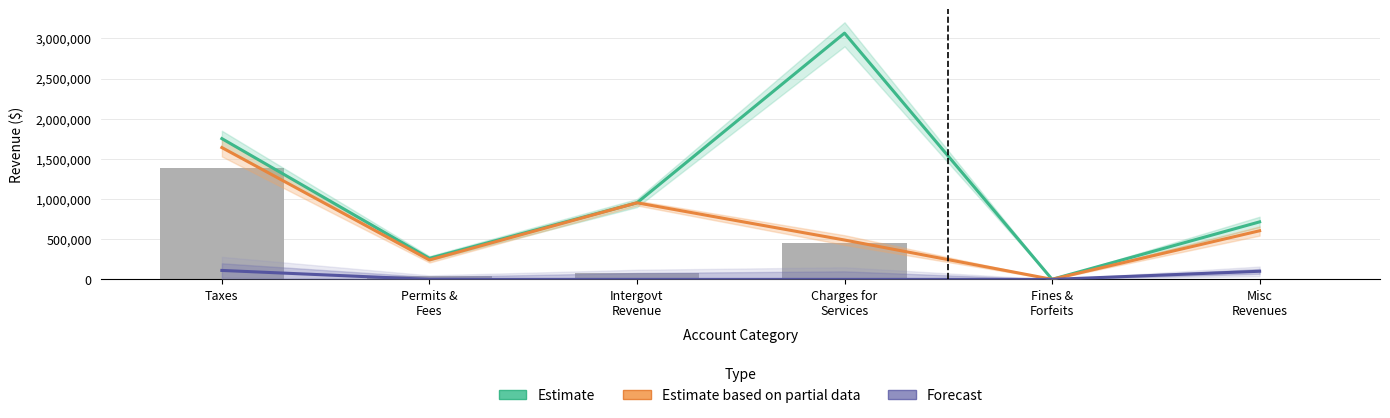

List the labels in order of Estimate based on partial data value, largest first.

Taxes, Intergovt
Revenue, Misc
Revenues, Charges for
Services, Permits &
Fees, Fines &
Forfeits